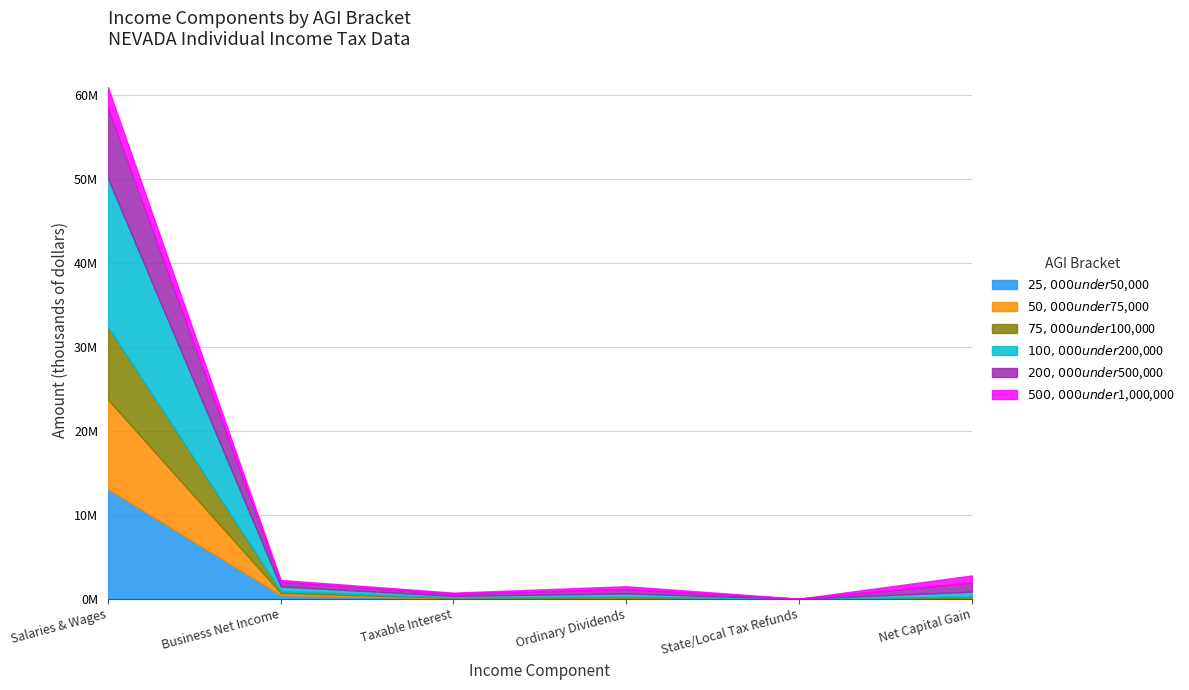

What is the spread (max minus min) of values at State/Local Tax Refunds?

3204